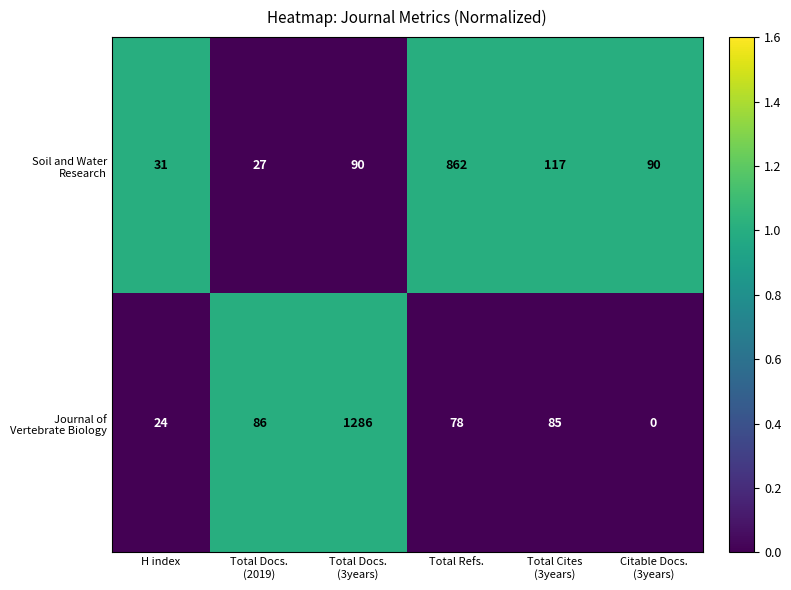

What is the spread (max minus min) of values at H index?

7